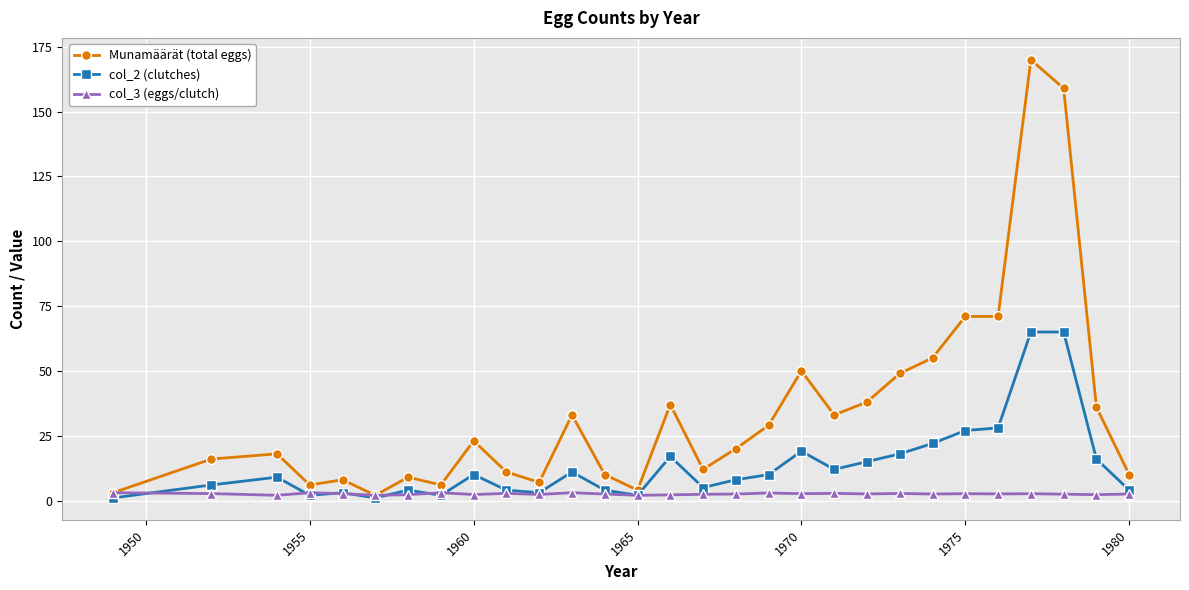

True or false: col_3 (eggs/clutch) has more than 2 points higher than both neighbors.

True